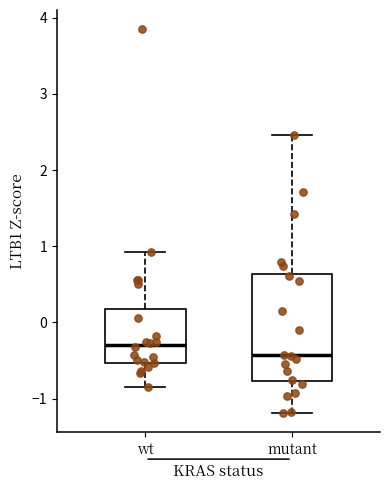

Where is the upper edge of the box for wt on the y-axis? The values are not printed on the chart, so give them approximately, as read against the axis.

0.2